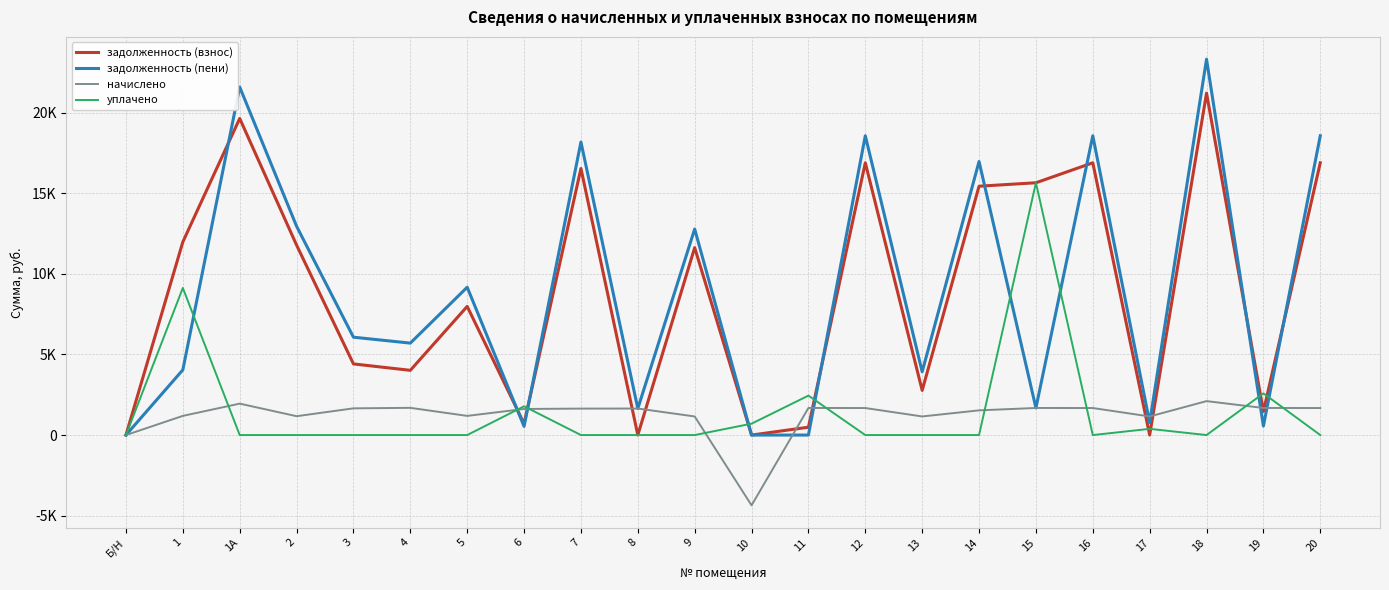

After their last crossing, which series has the higher values: задолженность (взнос) or задолженность (пени)?

задолженность (пени)